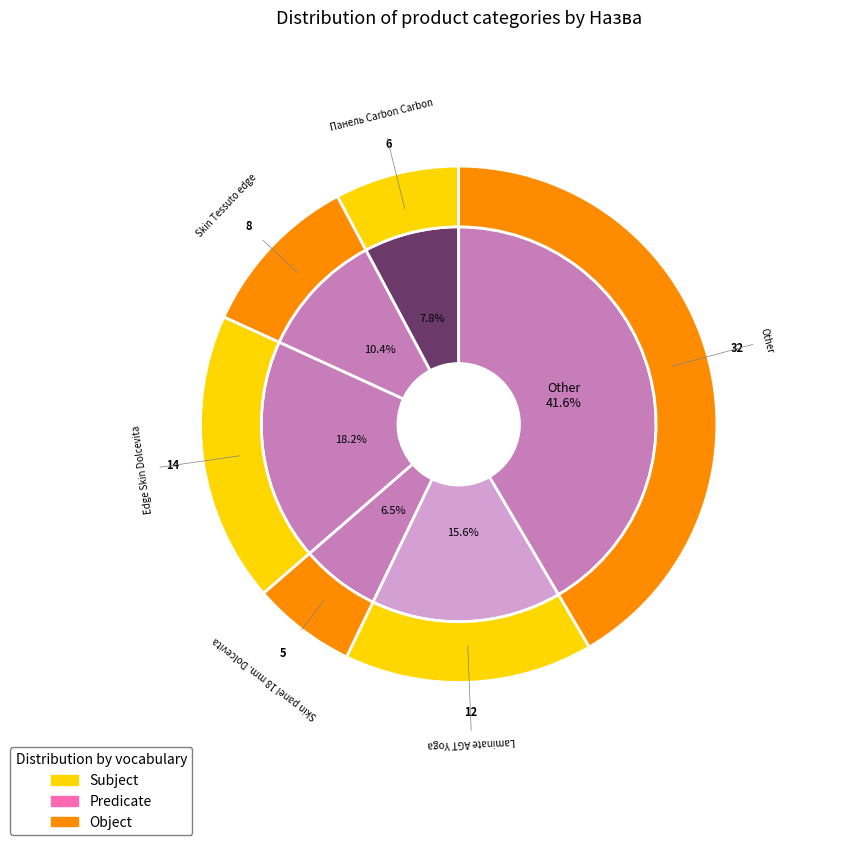

How many slices are in this pie chart?

6